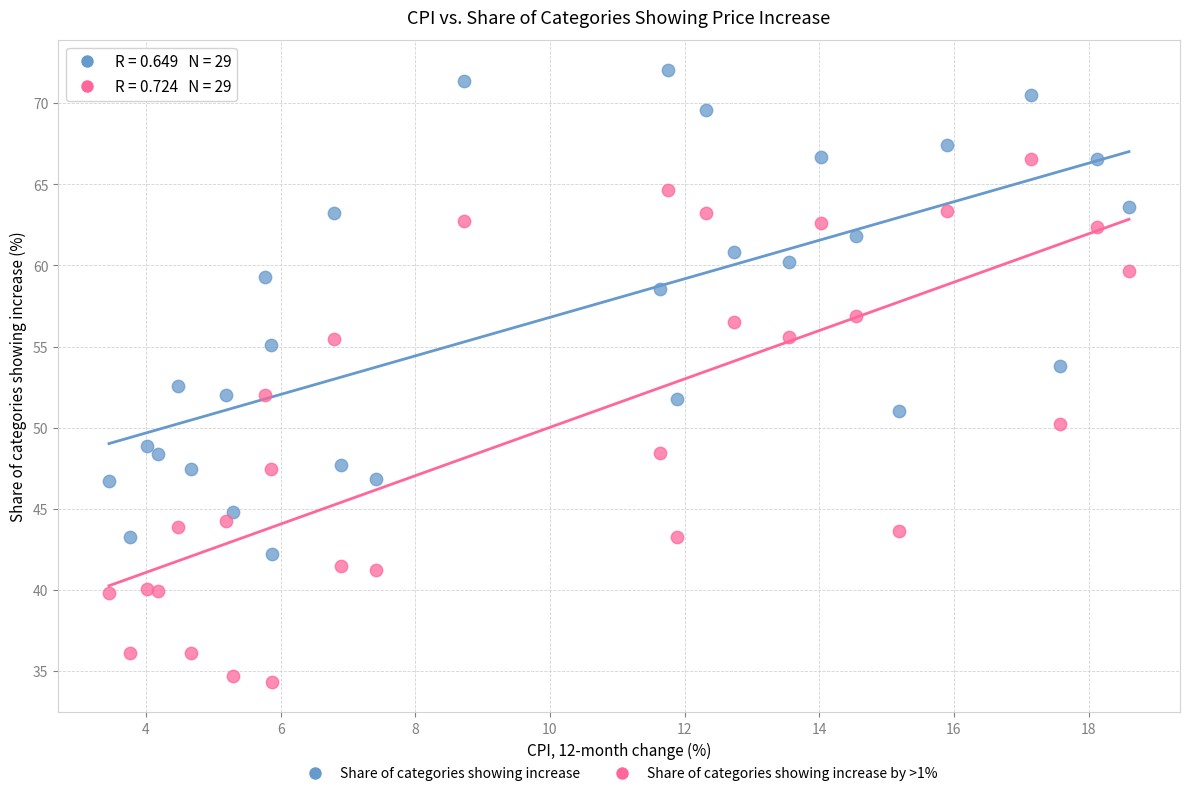

What are all the series names shown in the legend?

Share of categories showing increase, Share of categories showing increase by >1%